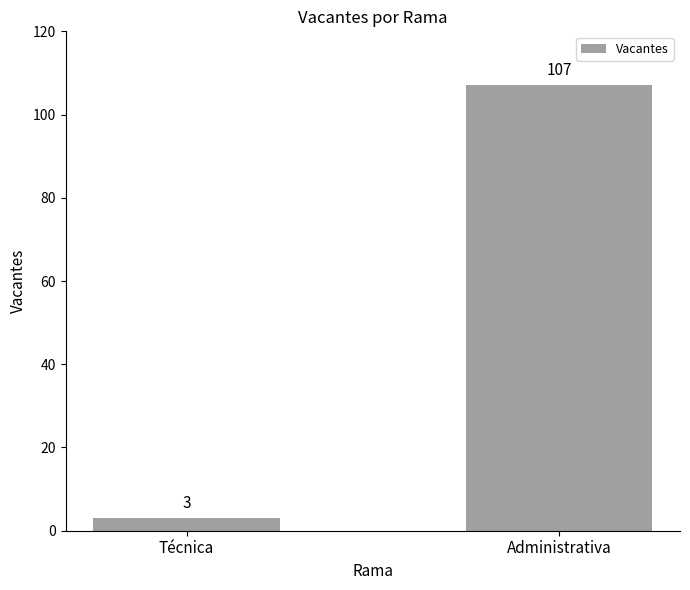

What is the change in value from Técnica to Administrativa?

+104